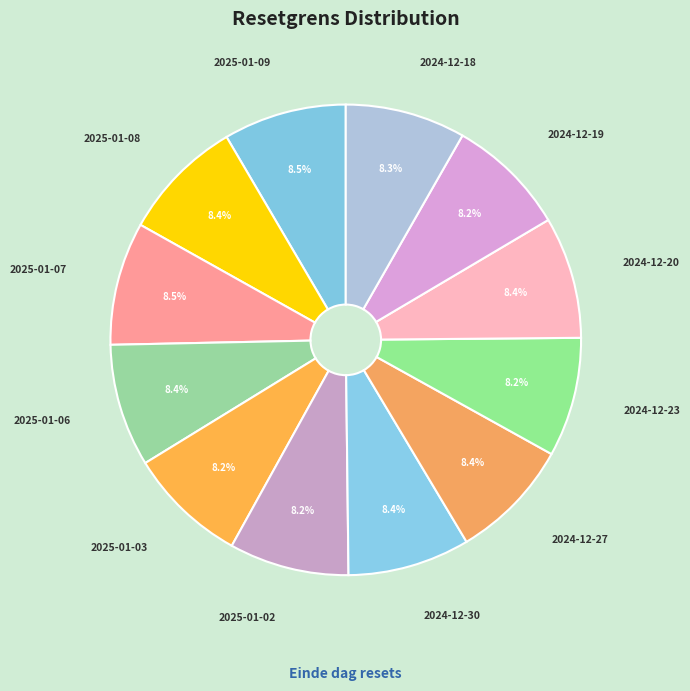

How many segments does this pie chart have?

12